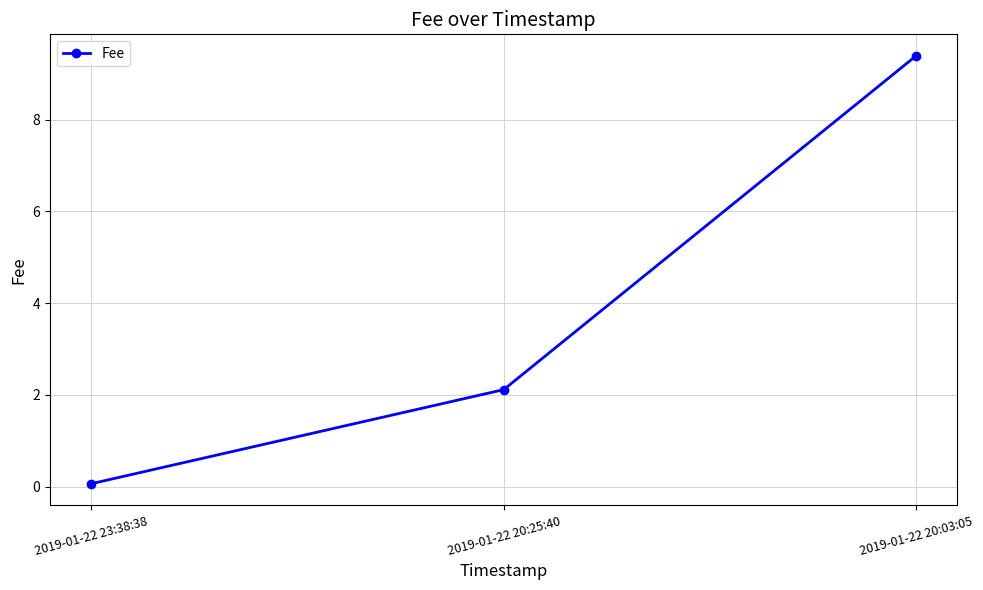

What is the change in value from 2019-01-22 23:38:38 to 2019-01-22 20:03:05?

+9.3